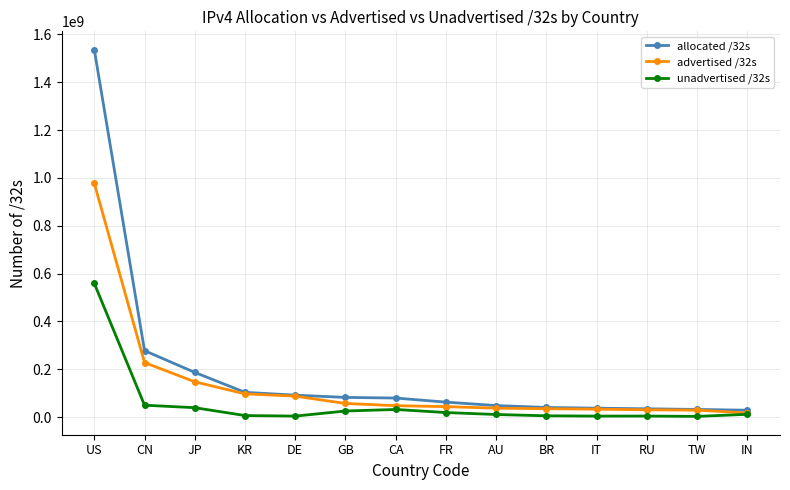

At which category is the sum across all series the highest?

US